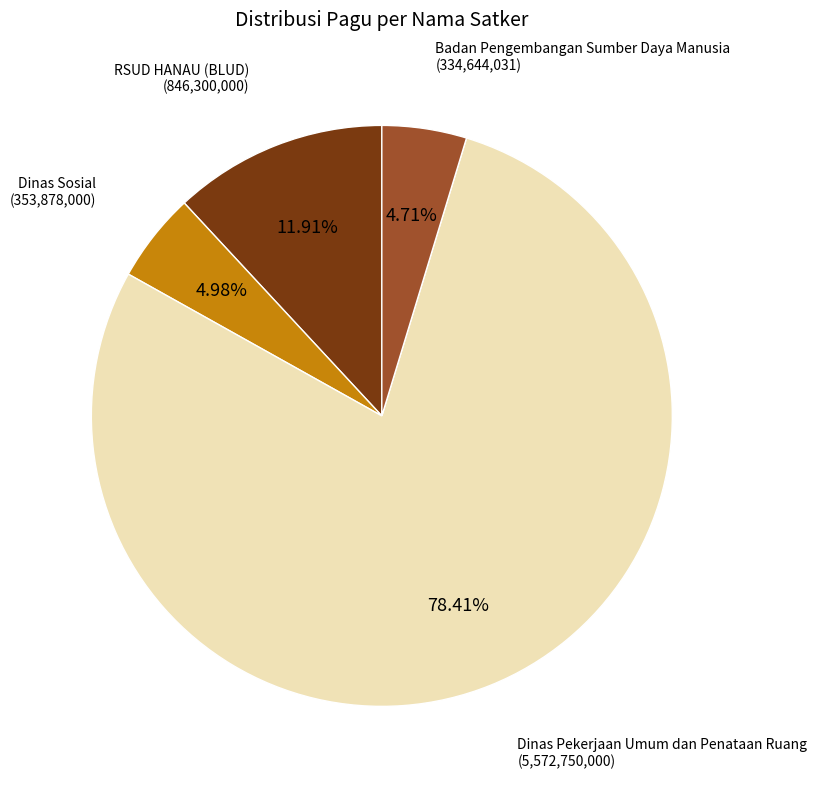

Is there any slice that represents more than half of the pie?

Yes